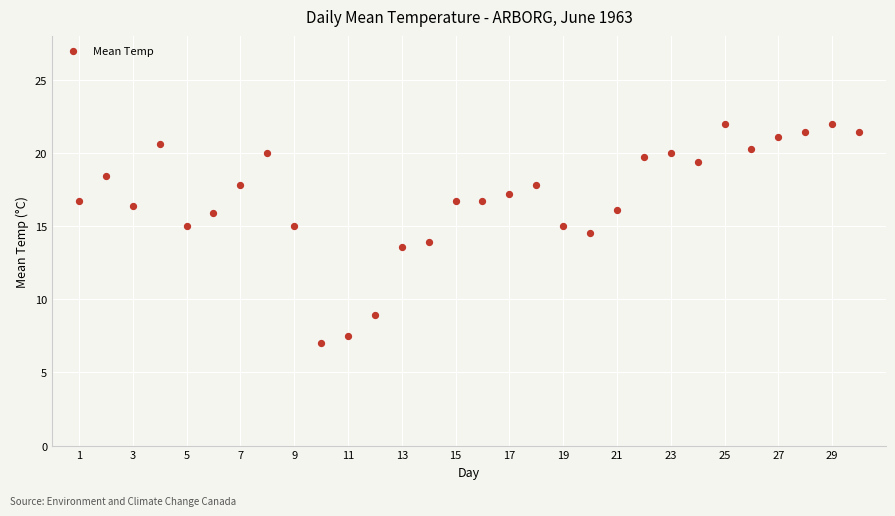

What is the range of X values (max minus min)?

29.0